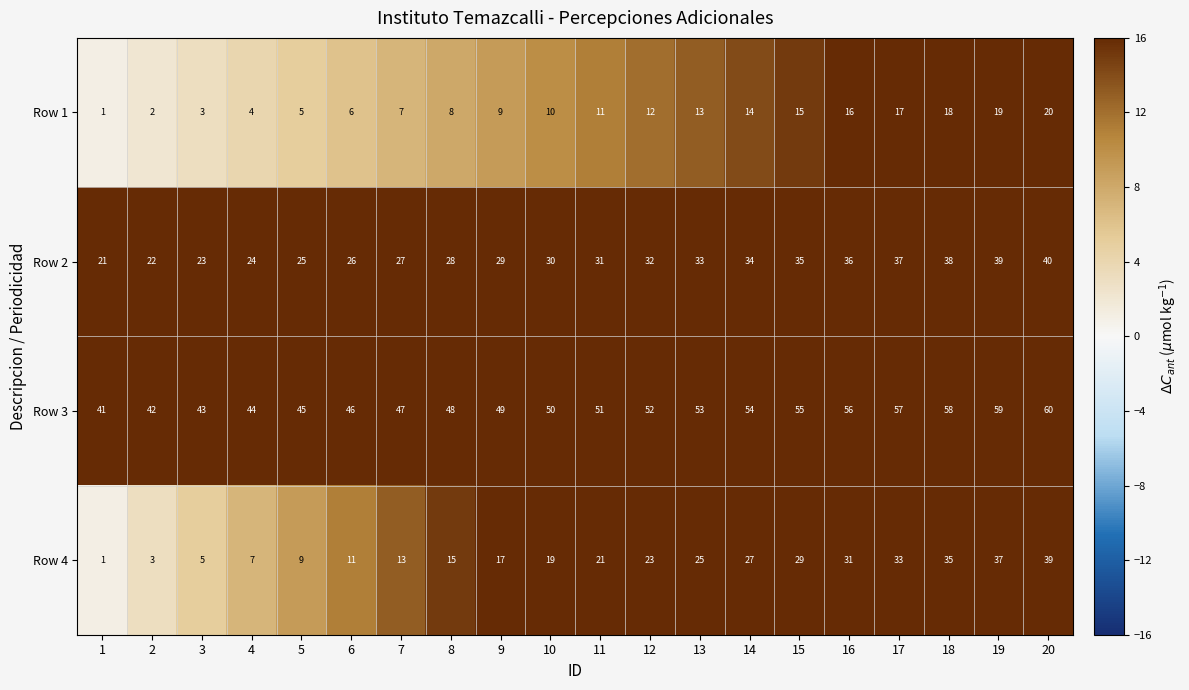

Between 8 and 19, which series saw the biggest shift?

Row 4